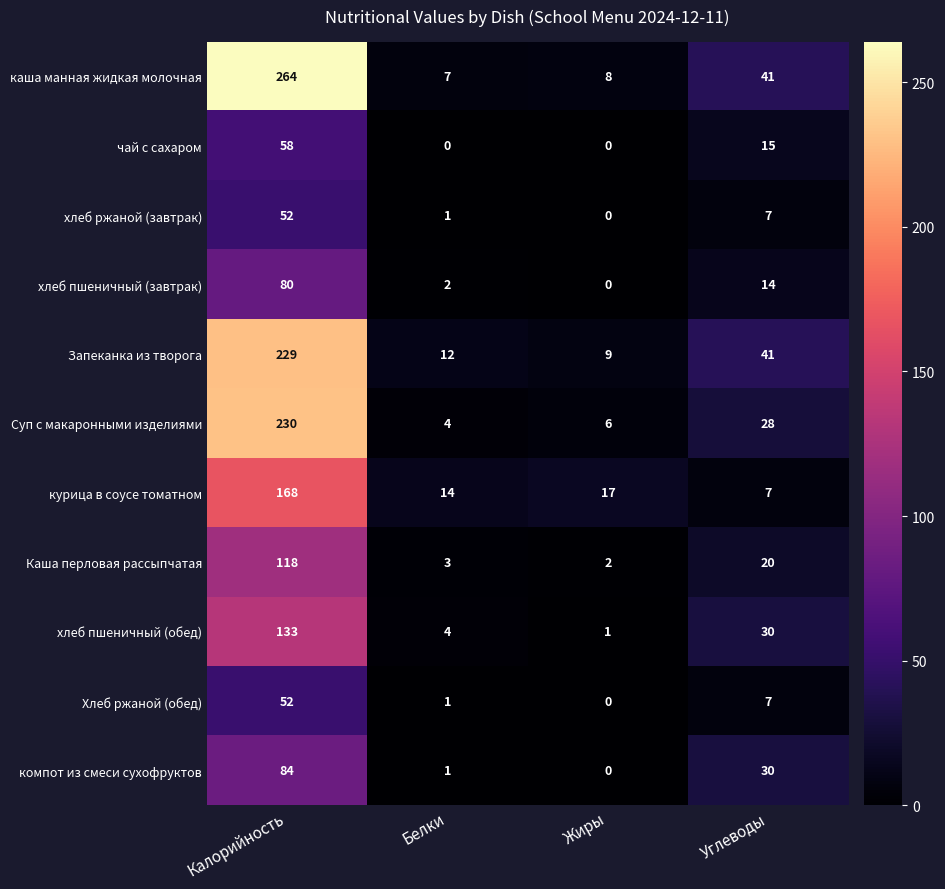

Which series has the widest spread of values?

каша манная жидкая молочная